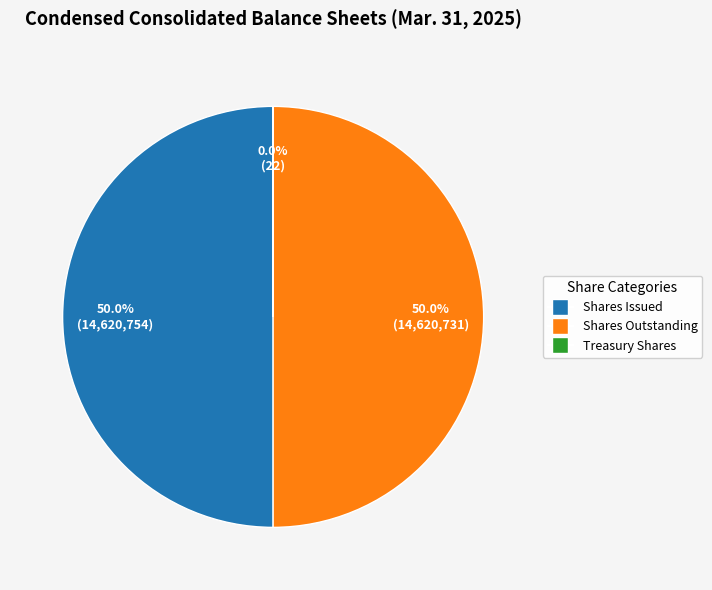

How much of the chart is everything except Shares Issued?

50.0%